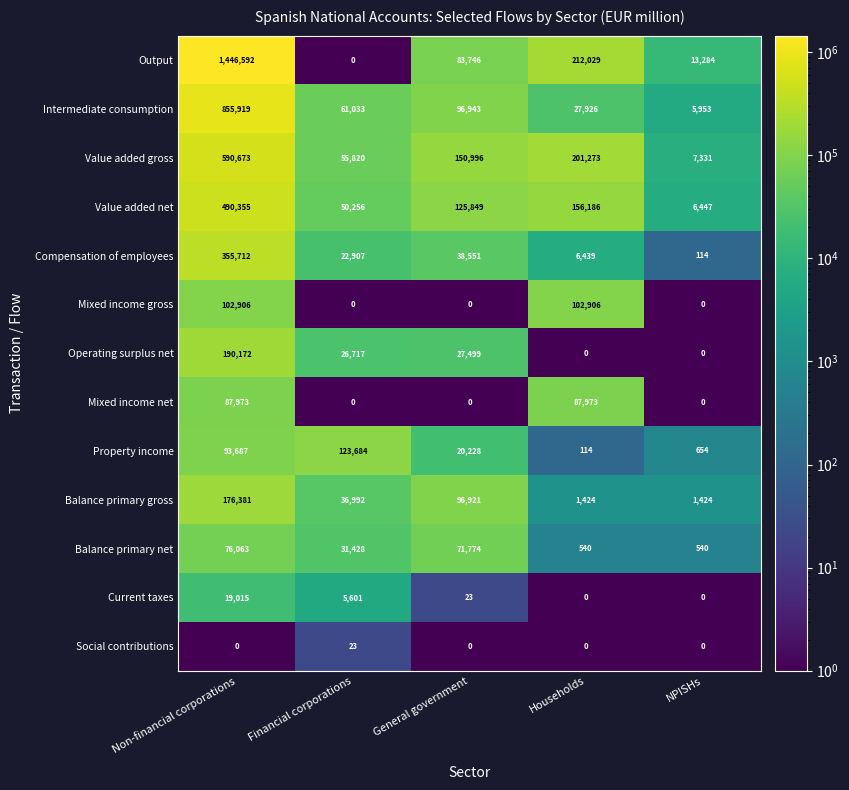

What is the difference between the maximum and minimum values in the Balance primary net series?

75523